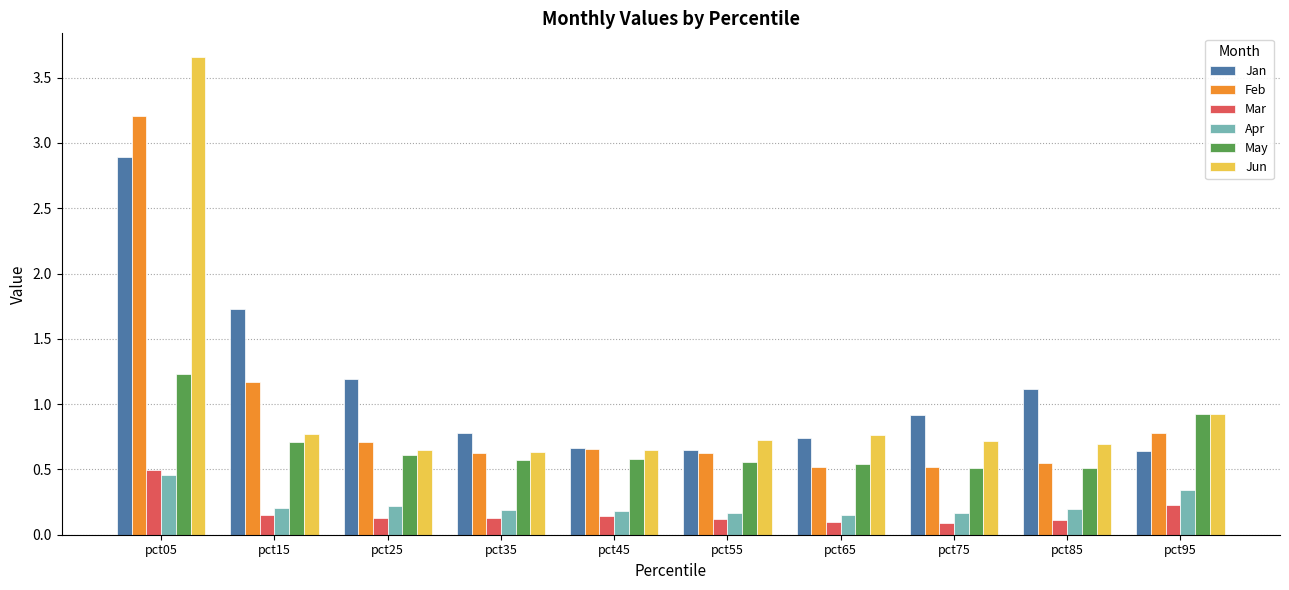

At how many categories does at least one series exceed 1?

4